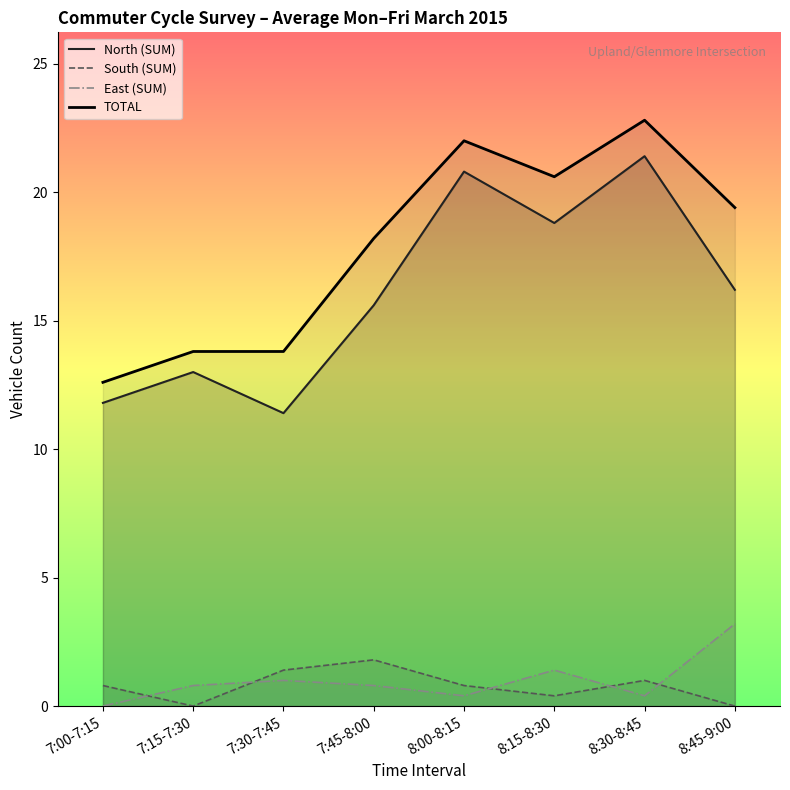

At which category does the chart reach its peak across all series?

8:30-8:45